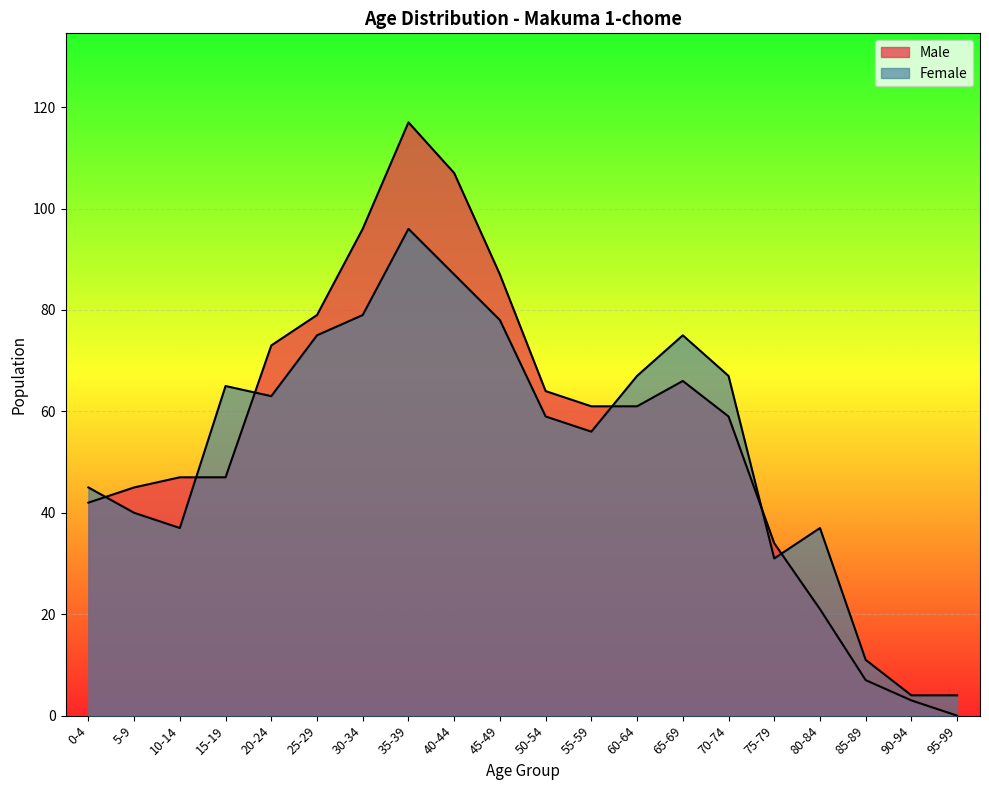

What is the total value across all series at 20-24?

136